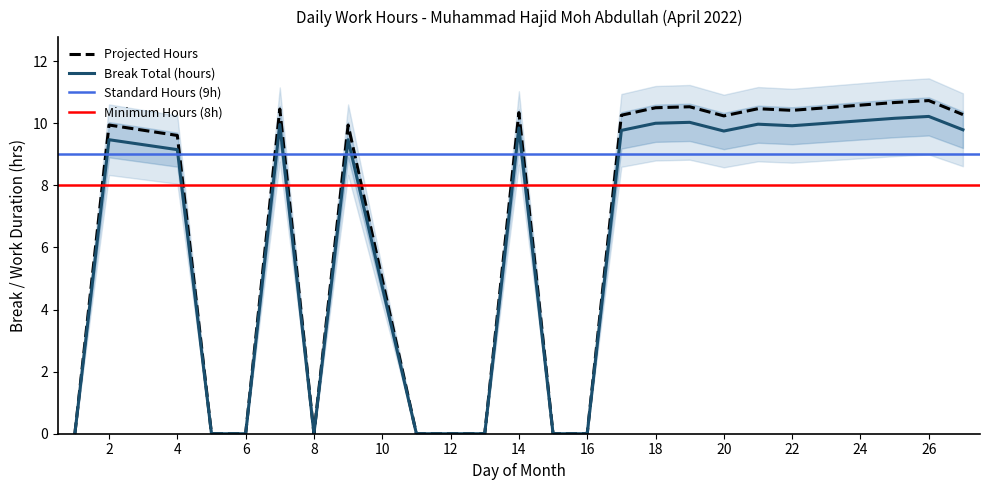

How many interior local valleys (lower than both neighbors) does the data have?

3